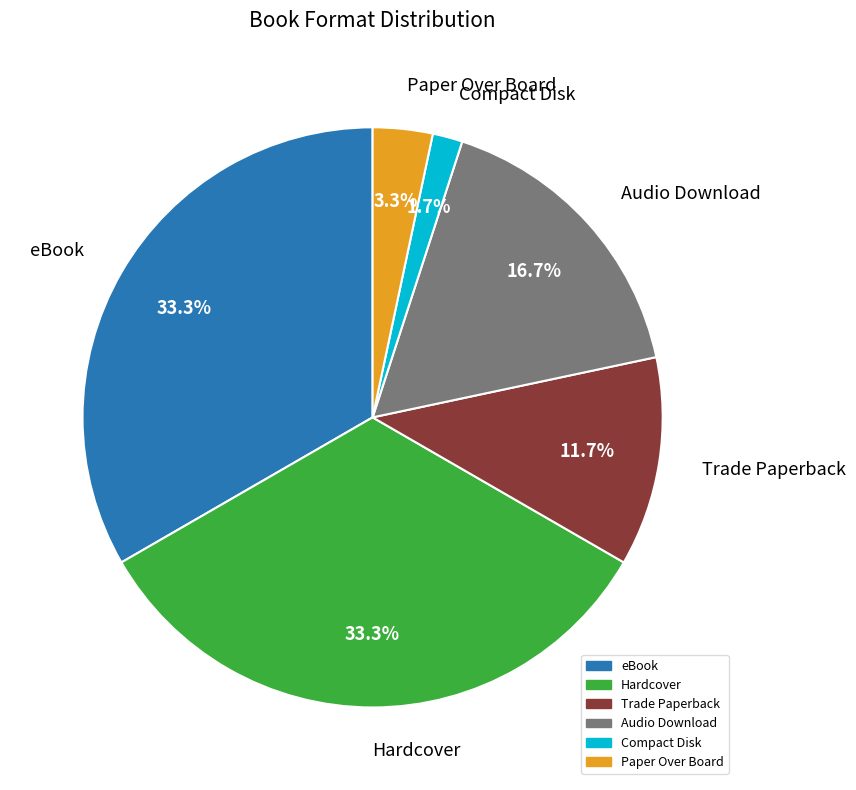

Is the sum of Audio Download and Compact Disk greater than half?

No